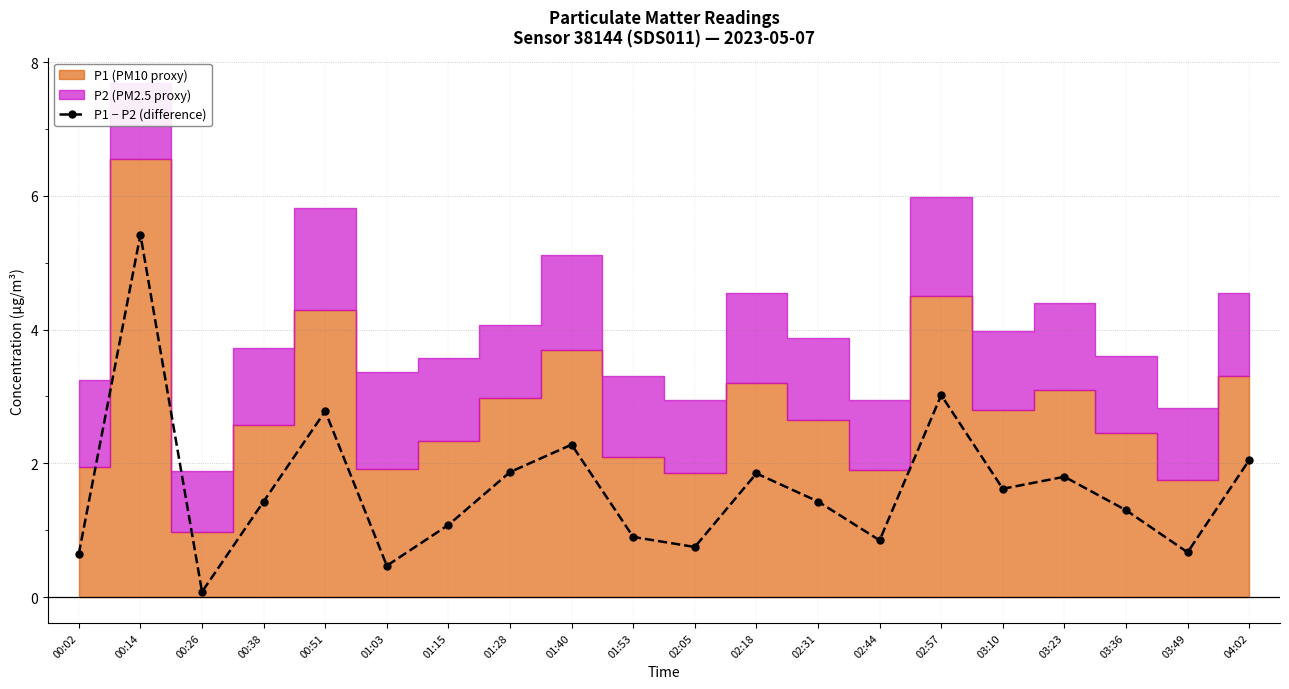

What is the label of the 20th point from the right?

00:02